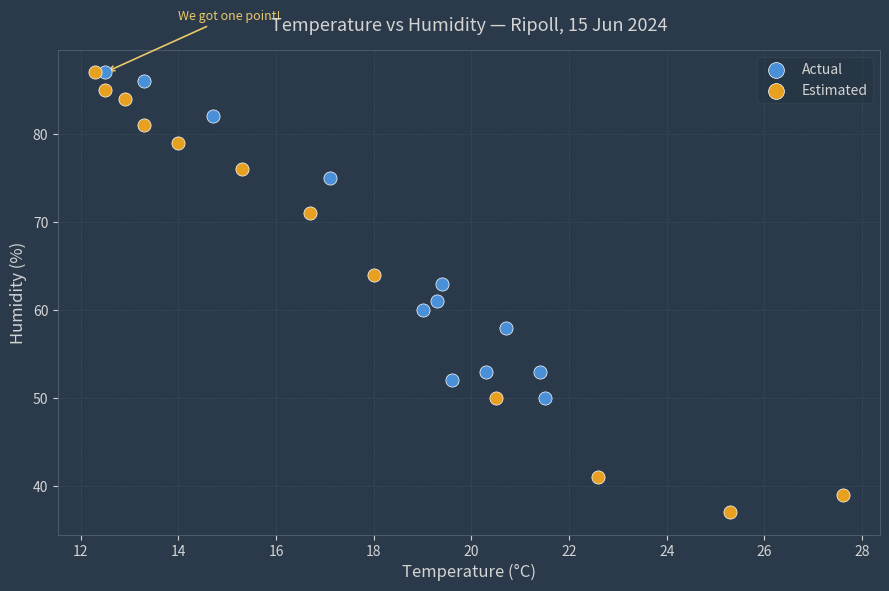

Which series has the widest spread of Y values?

Estimated